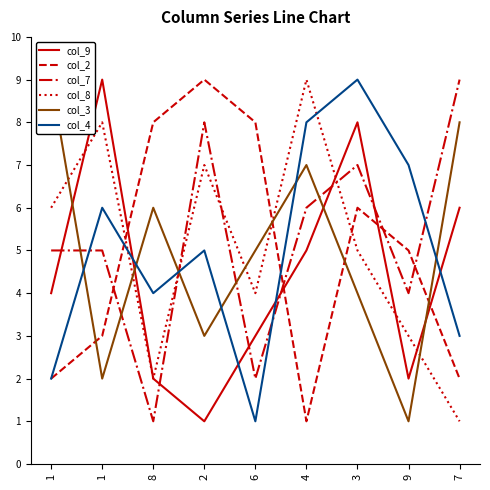

What is the lowest value of the col_3 series?

1